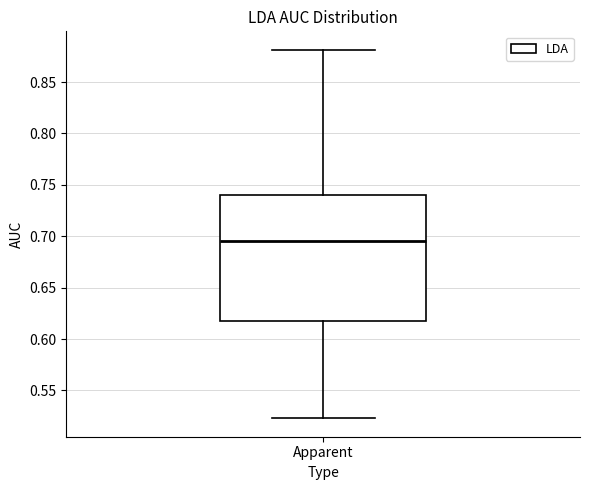

Where does the upper whisker of the box for Apparent end on the y-axis? The values are not printed on the chart, so give them approximately, as read against the axis.

0.880